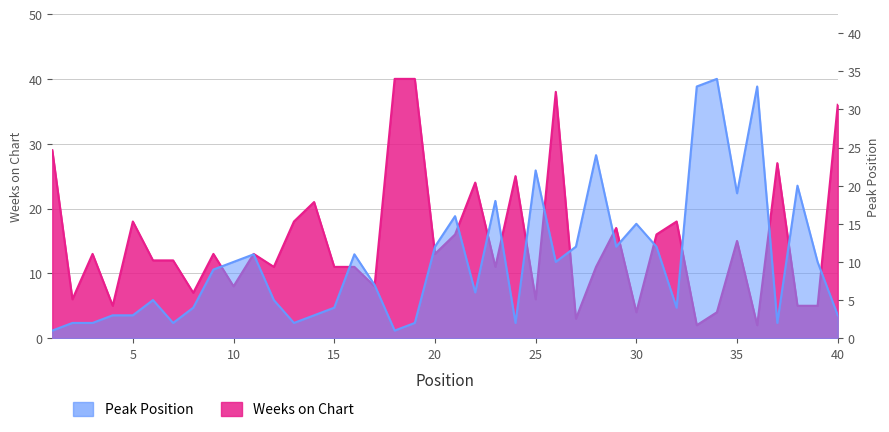

At which category is the sum across all series the highest?

26